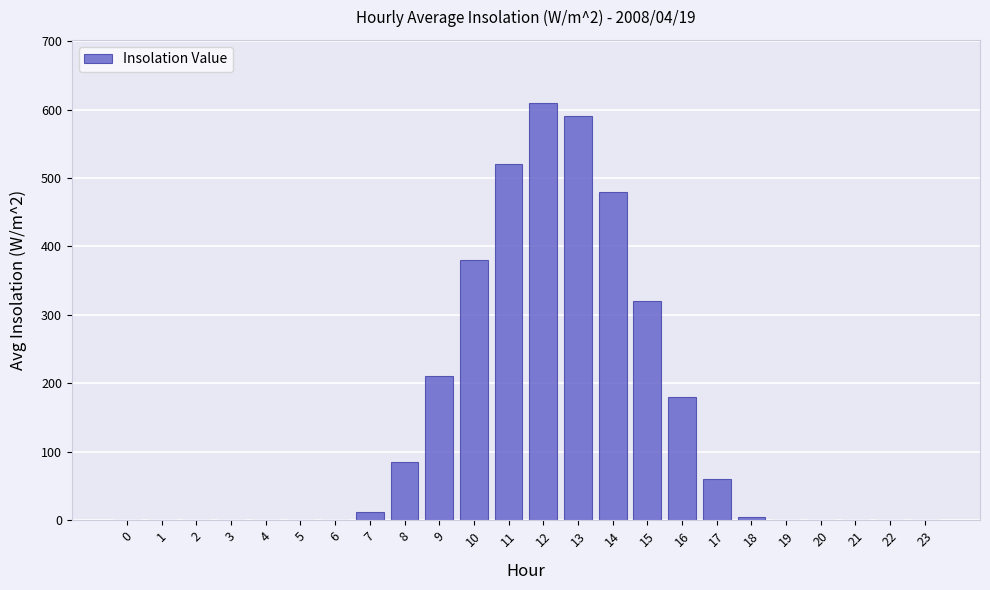

How many categories are shown in the chart?

24